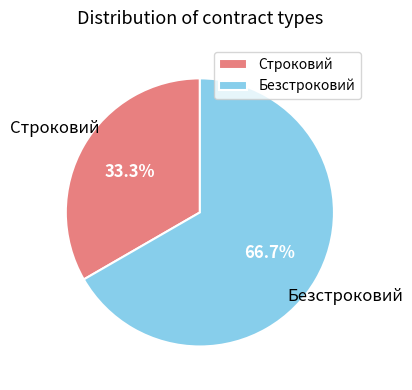

Approximately how many times larger is the value at Безстроковий compared to Строковий?

2.0